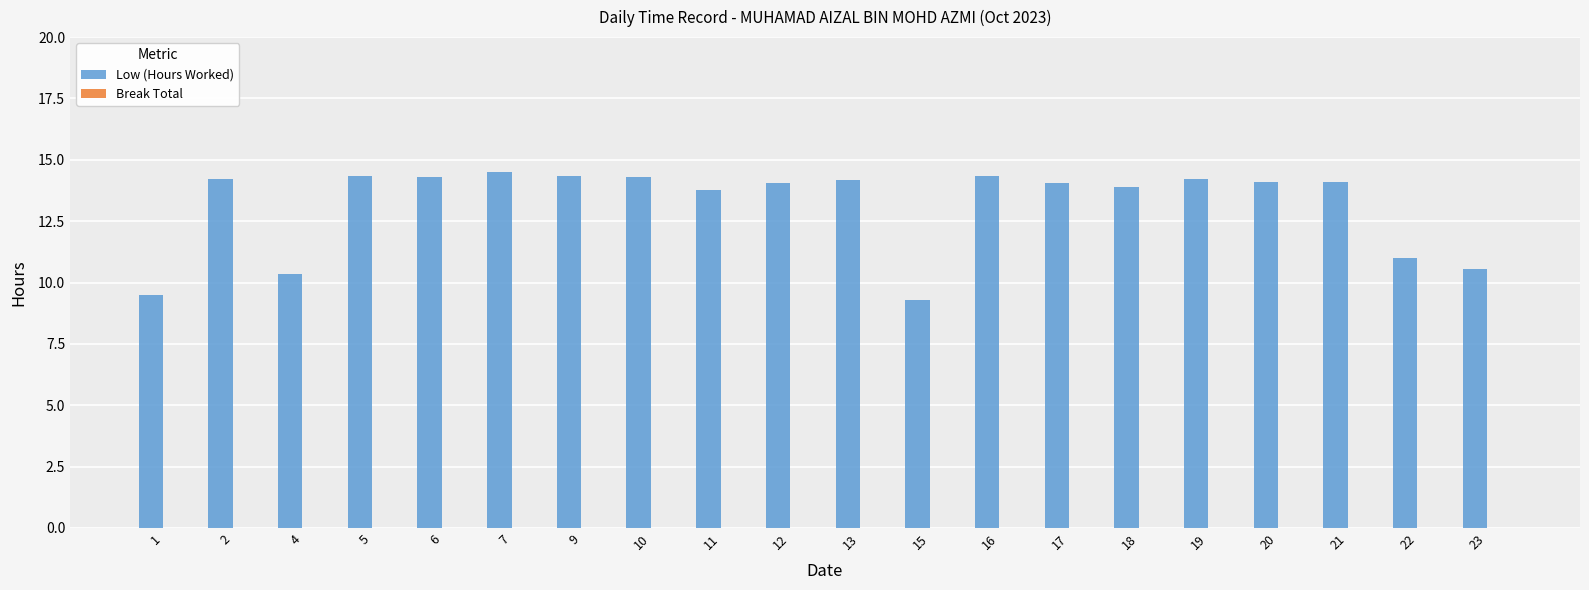

What is the minimum value shown in the chart?

9.3